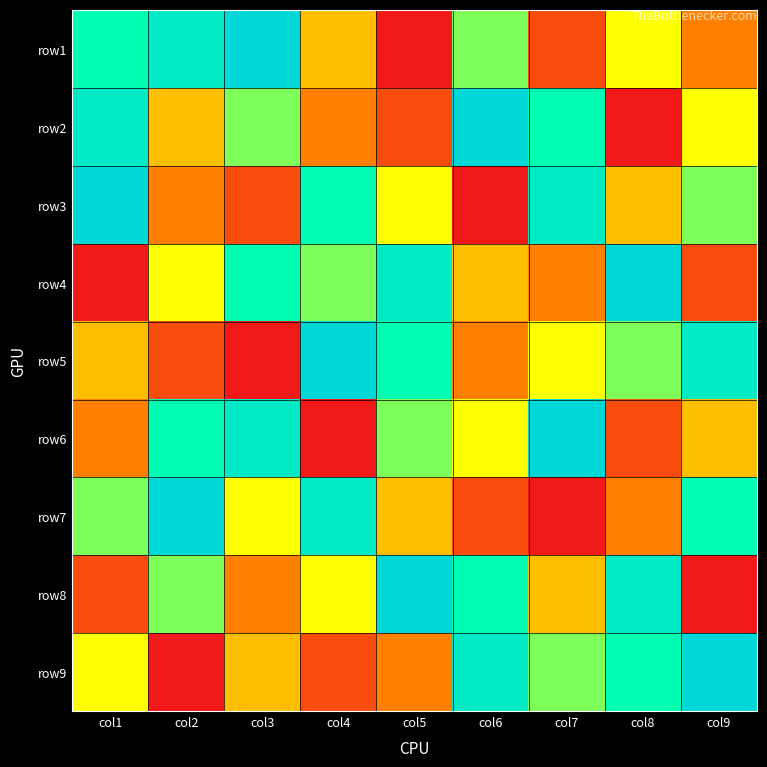

What is the difference between the highest and lowest values at col8?

8